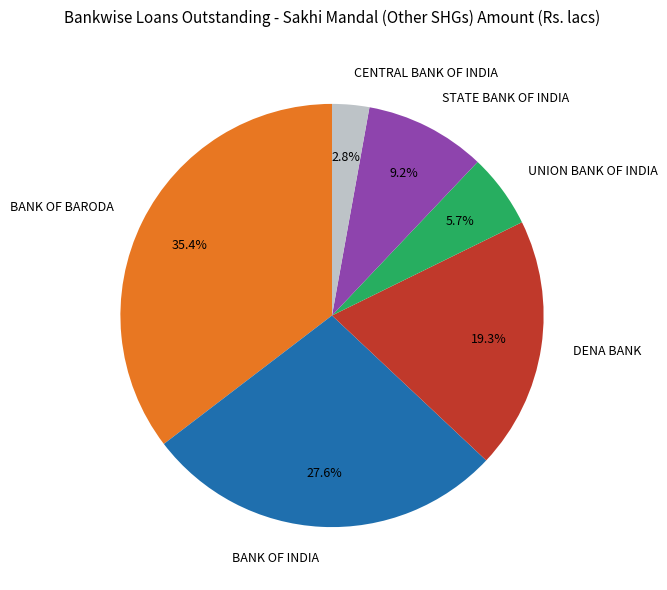

What percentage is the STATE BANK OF INDIA slice, to the nearest percent?

9%